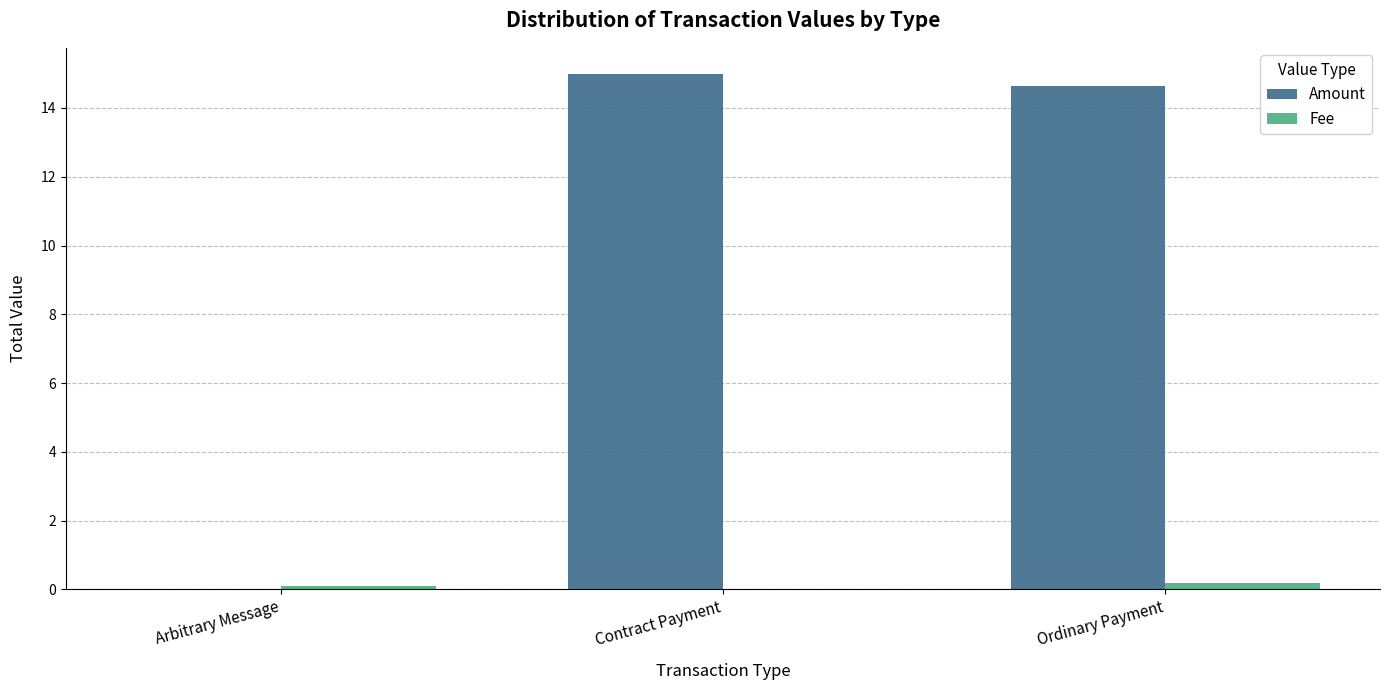

Which series has the largest total across all categories?

Amount